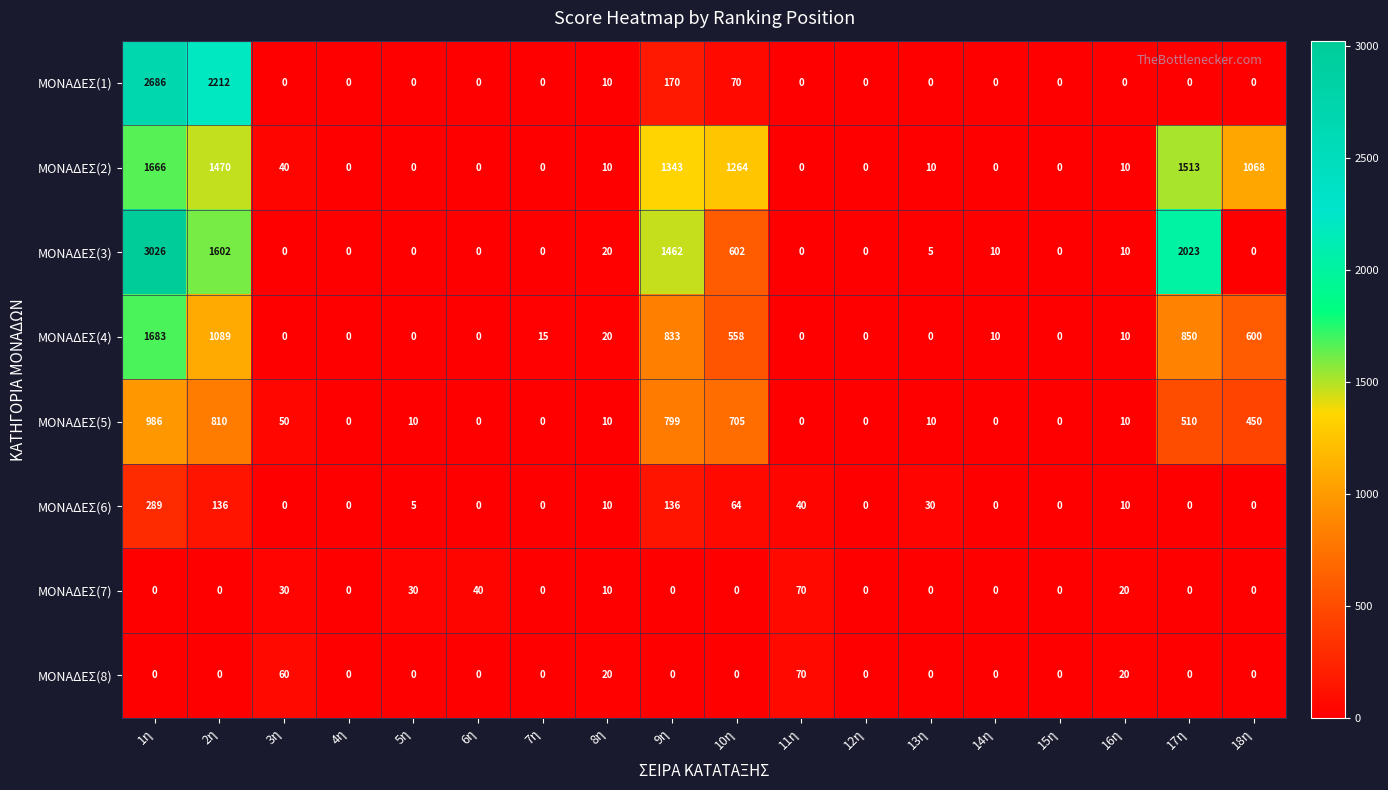

At which category is the sum across all series the highest?

1η